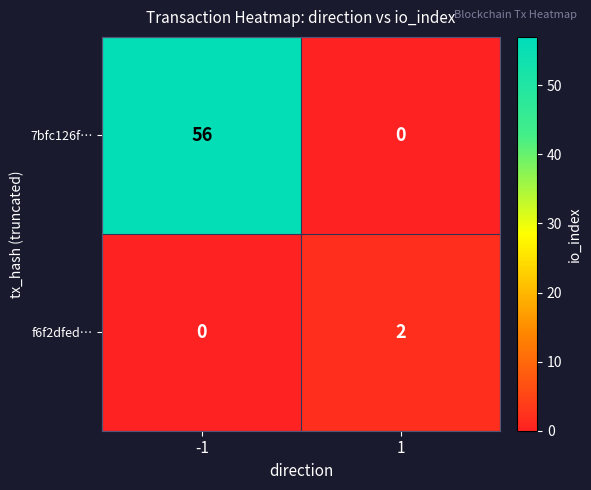

Which series has the largest total across all categories?

7bfc126f…